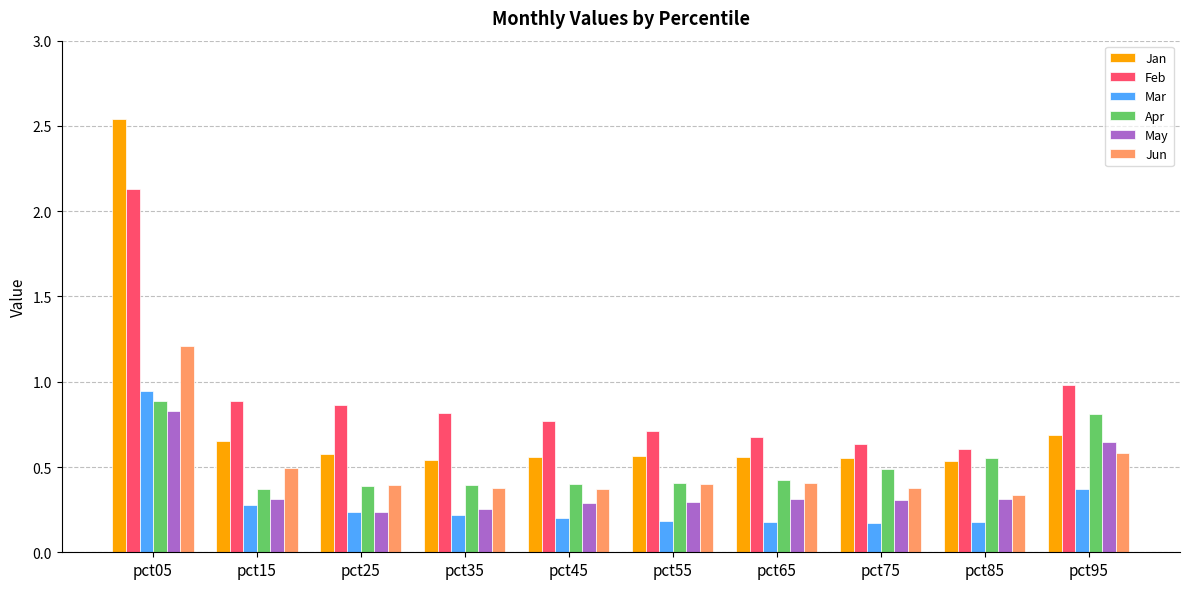

What is the total value across all series at pct35?

2.6